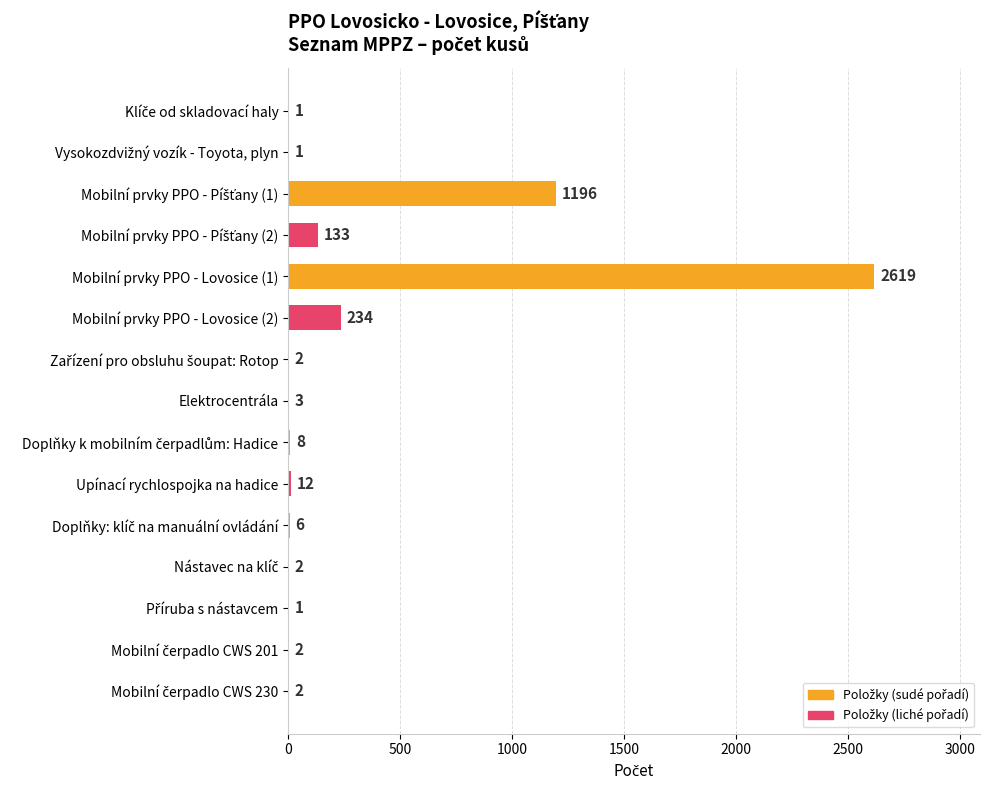

Count the number of categories in the chart.

15